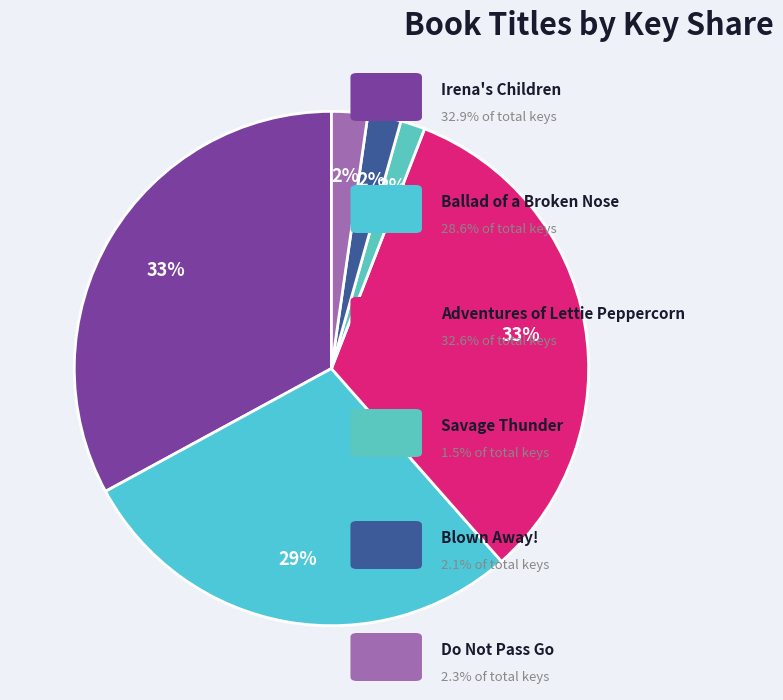

Count the number of slices in the pie.

6